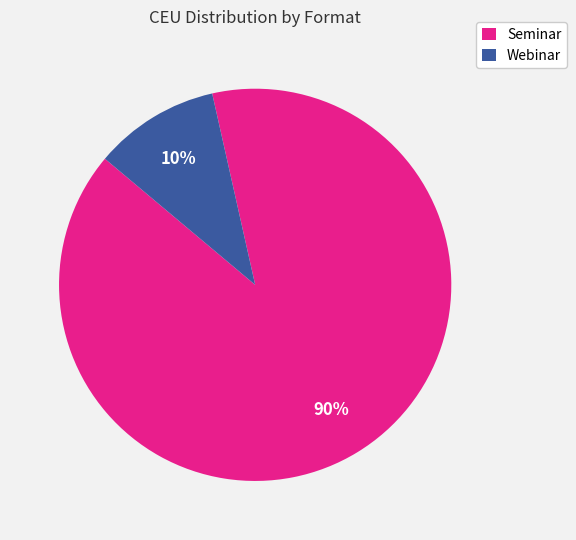

To the nearest percent, what is the average slice percentage?

50%